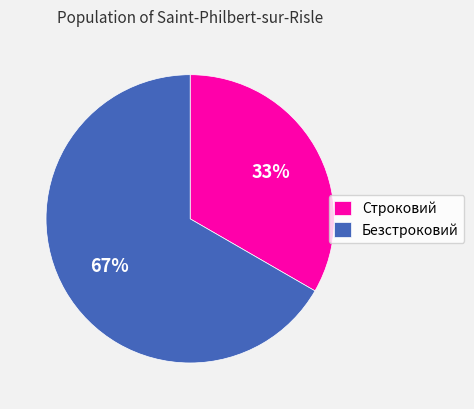

Count the number of slices in the pie.

2